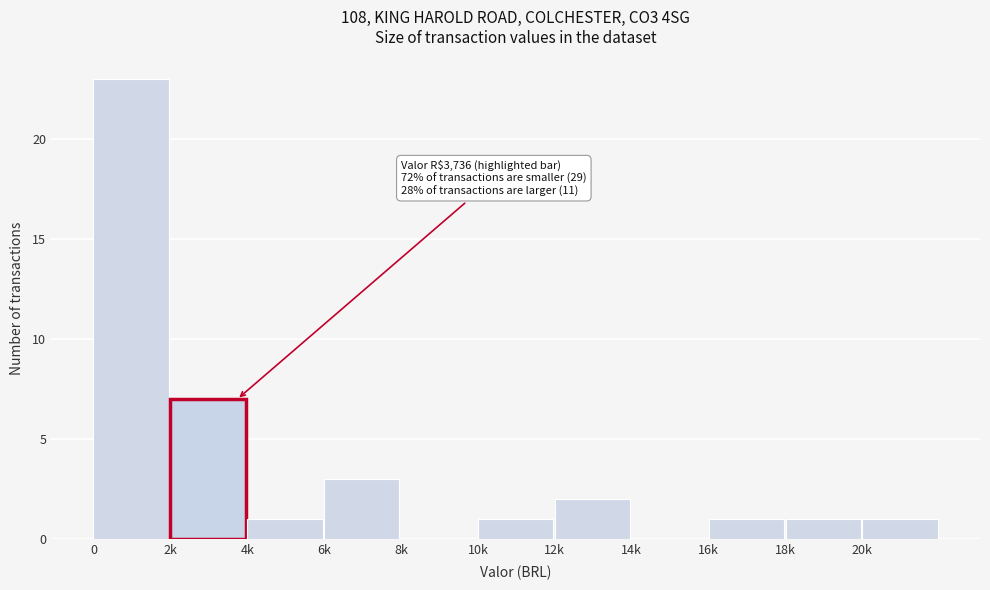

Reading left to right, list all the values displayed in this chart.

0=23	2k=7	4k=1	6k=3	8k=0	10k=1	12k=2	14k=0	16k=1	18k=1	20k=1